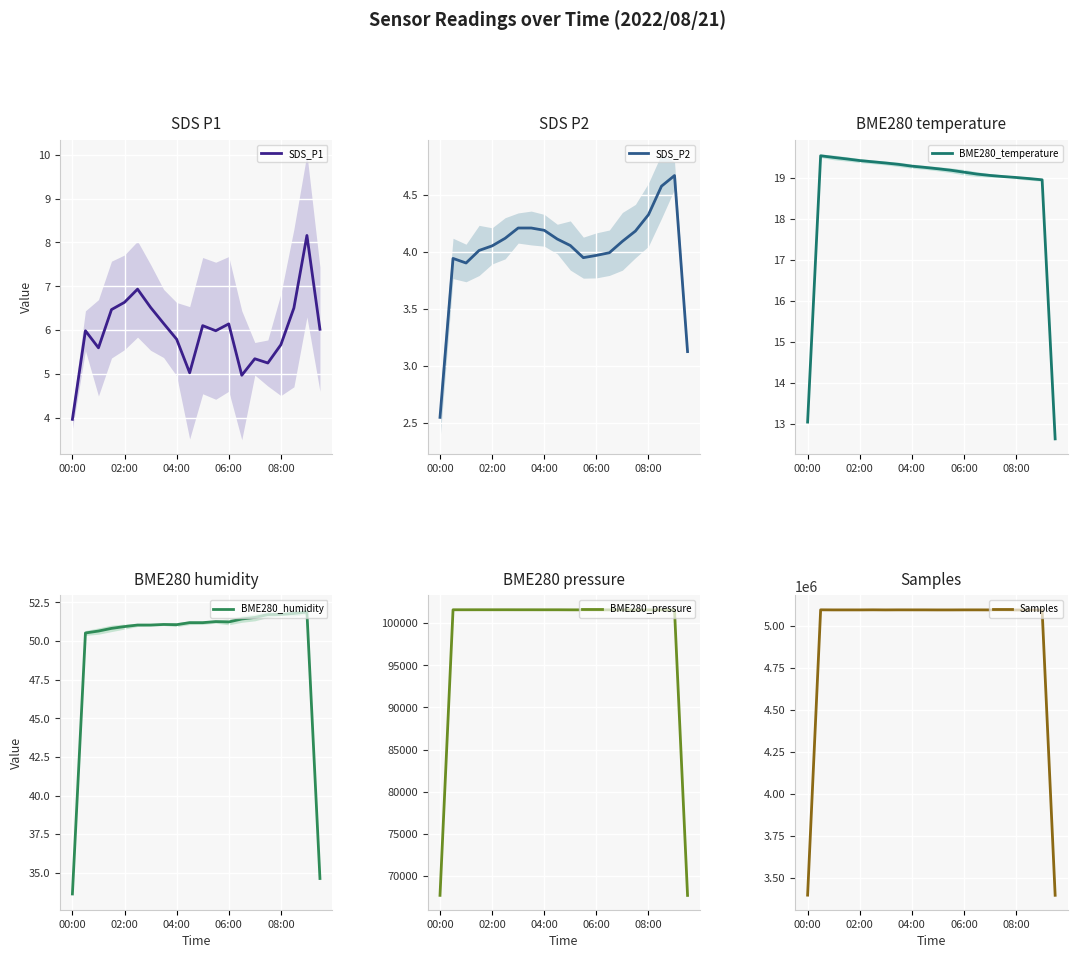

Which label corresponds to the smallest value in the chart?

00:00